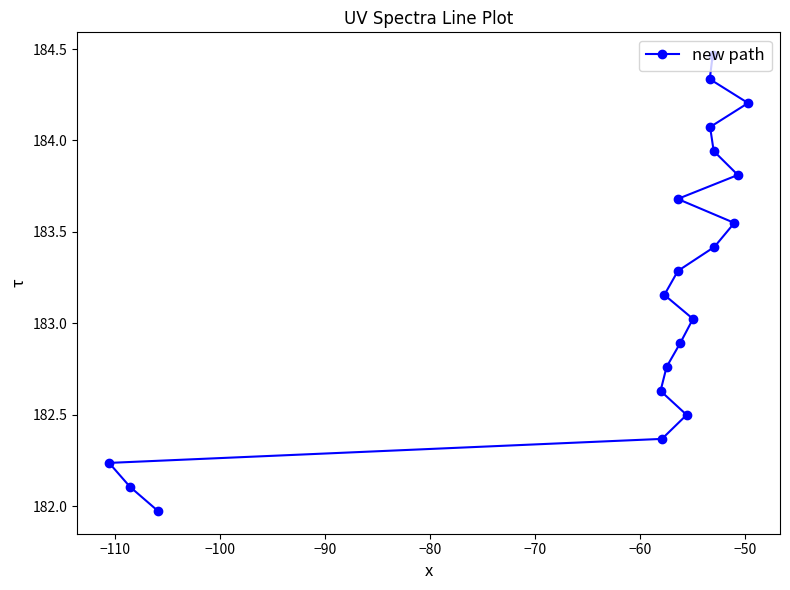

Does the chart have visible grid lines?

No